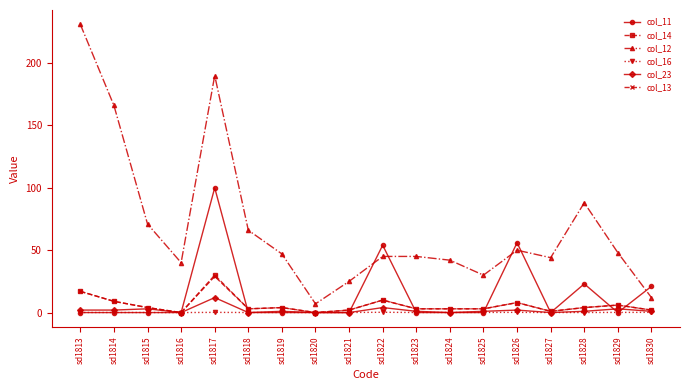

True or false: col_12 has more than 2 points higher than both neighbors.

True